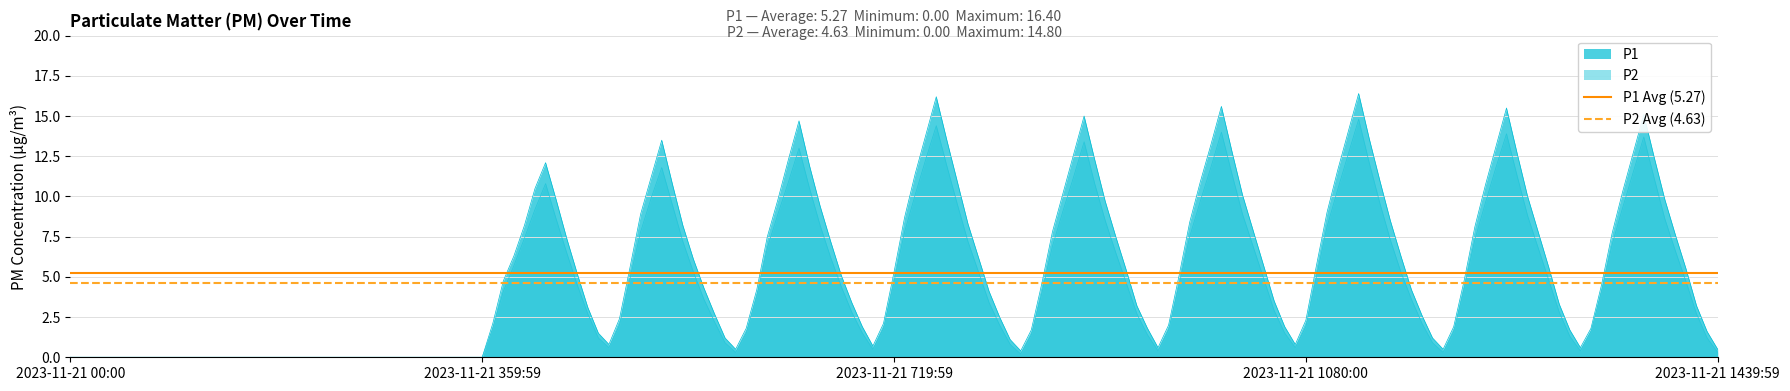

How many lines are shown in the chart?

2